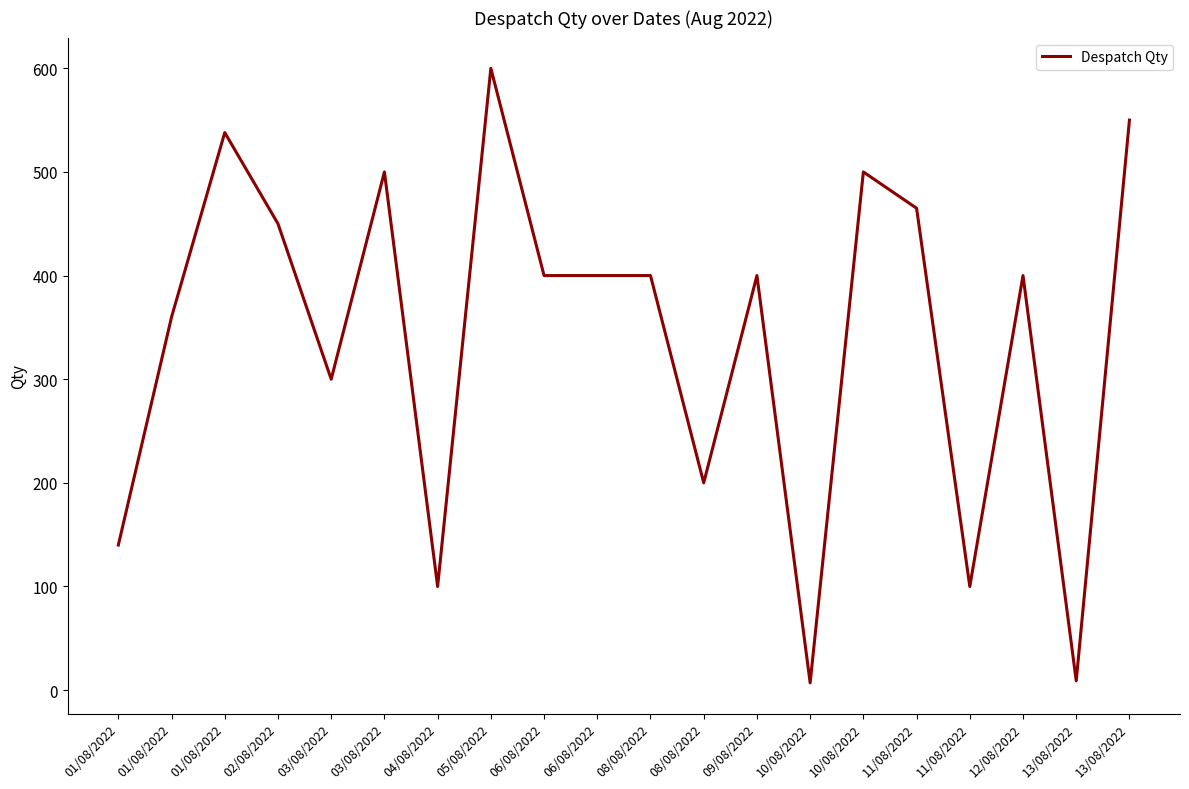

What is the difference between the maximum and minimum values?

593